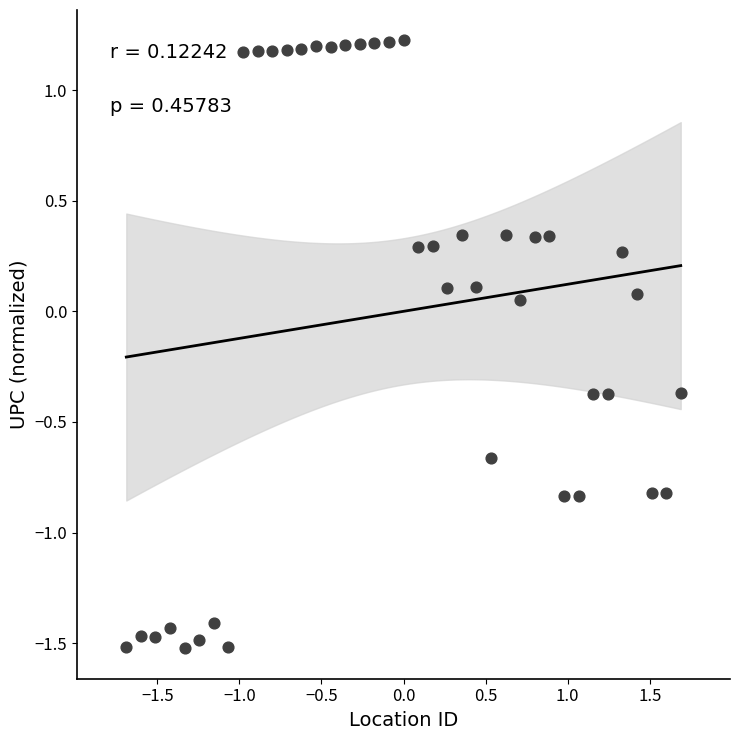

What is the range of Y values (max minus min)?

2.7